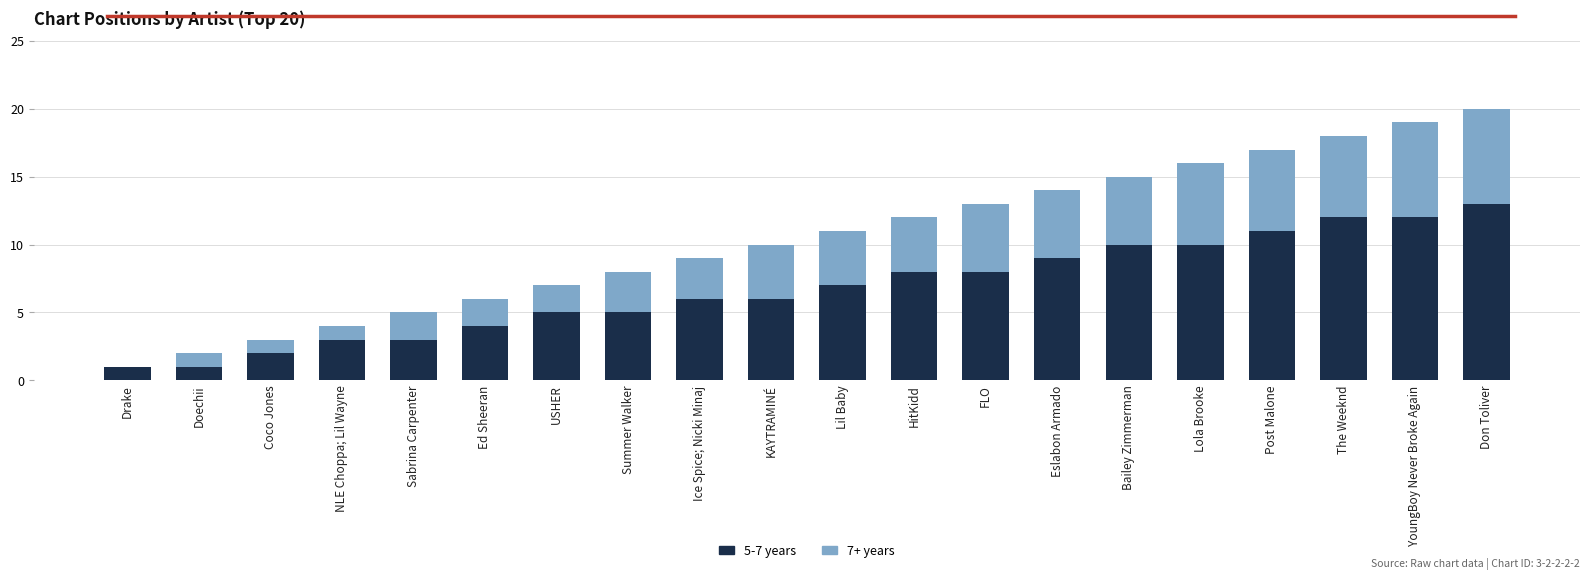

Which category has the highest value in the 5-7 years series?

Don Toliver